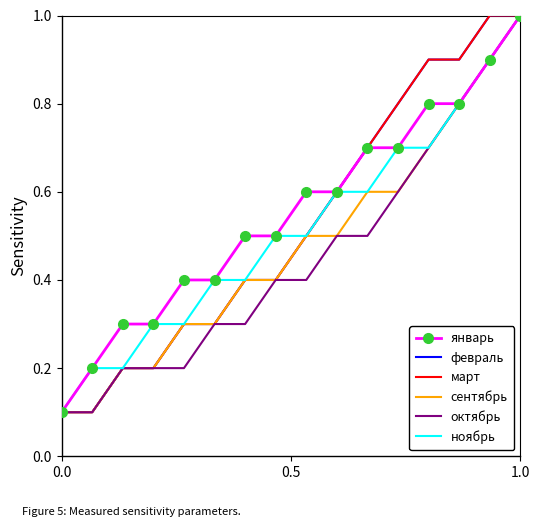

True or false: февраль has more than 2 points higher than both neighbors.

False